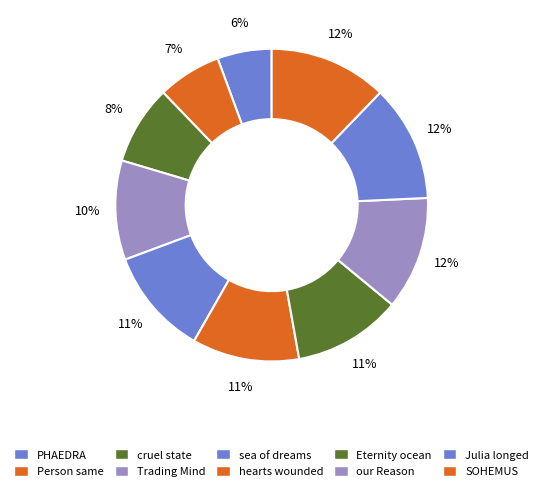

Count the number of slices in the pie.

10